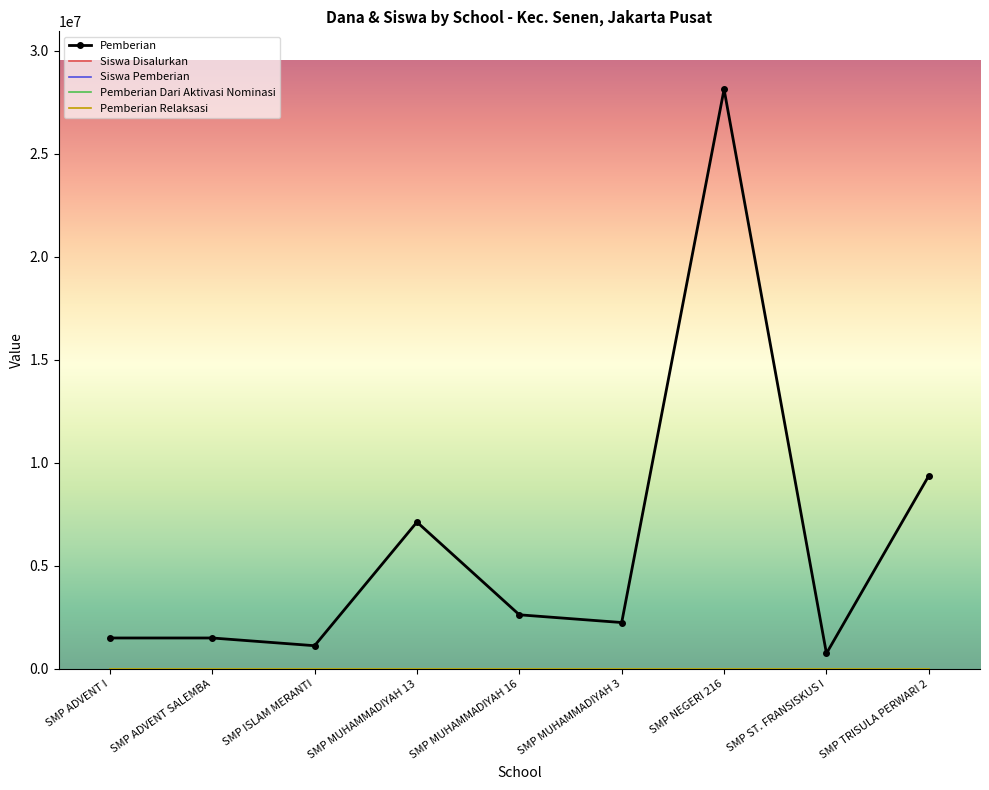

True or false: Siswa Pemberian has a value of 2 at SMP ST. FRANSISKUS I.

True